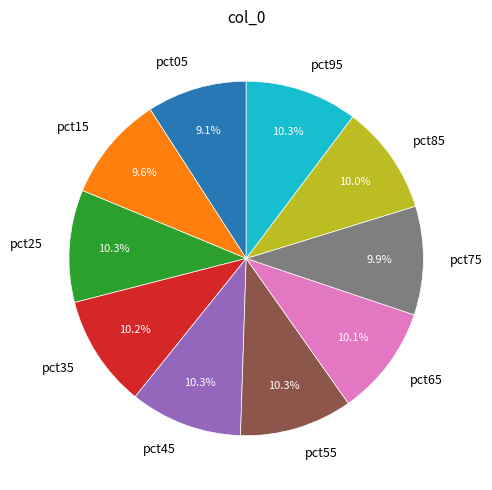

Does pct35 account for over 50% of the chart?

No